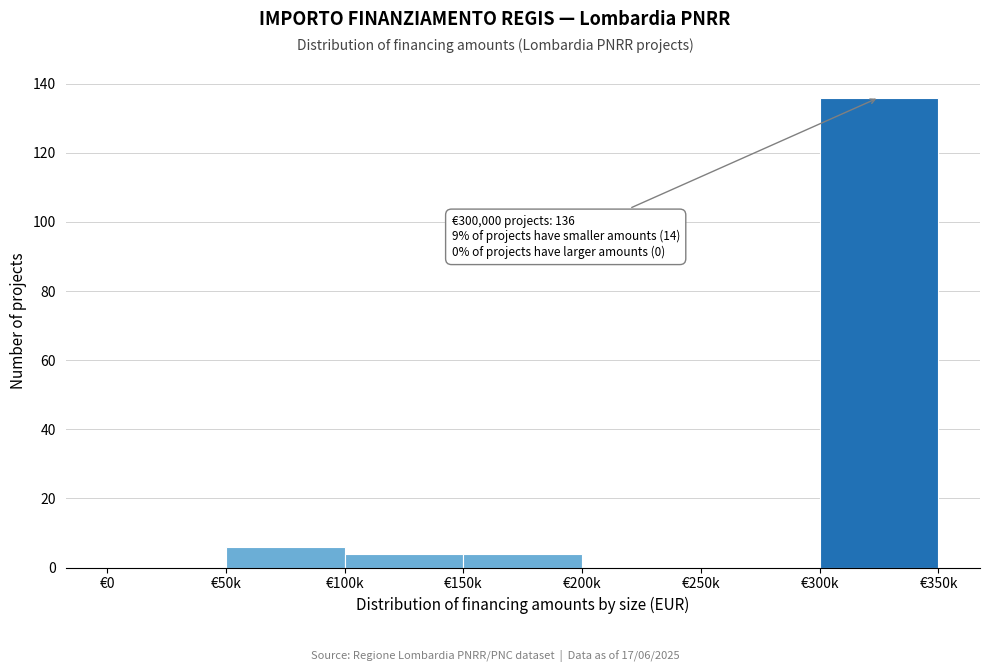

Reading left to right, list all the values displayed in this chart.

€0=0	€50k=6	€100k=4	€150k=4	€200k=0	€250k=0	€300k=136